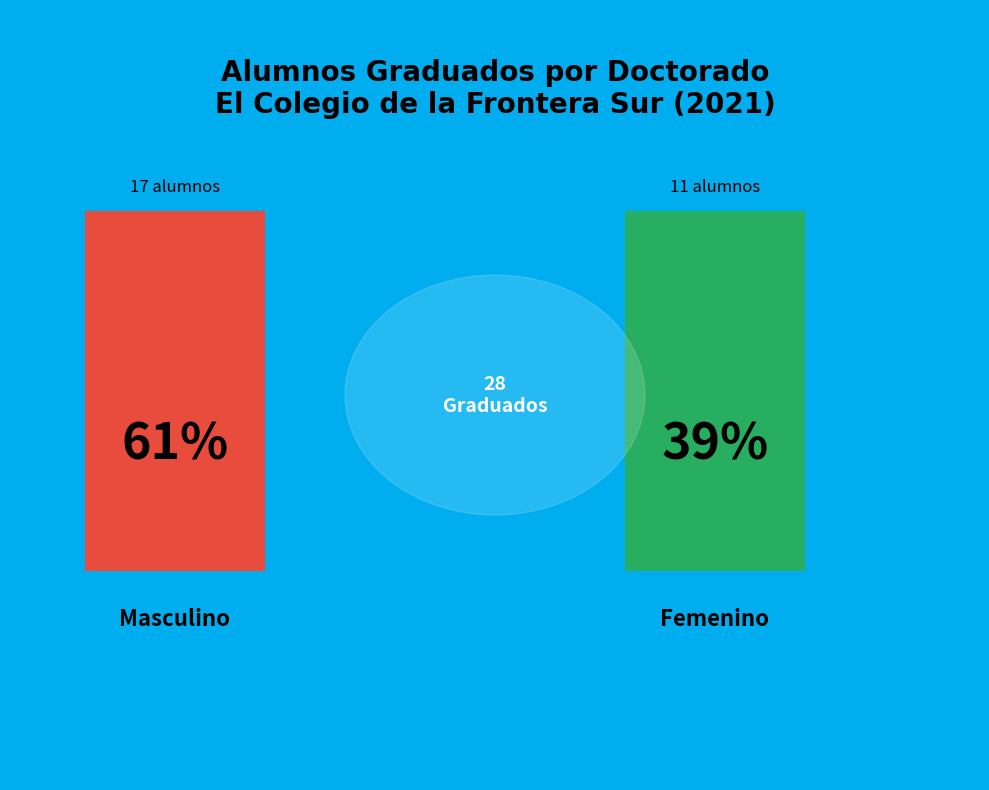

Does Masculino represent more than half of the total?

Yes